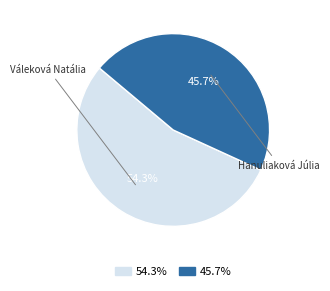

Does any single category account for the majority?

Yes